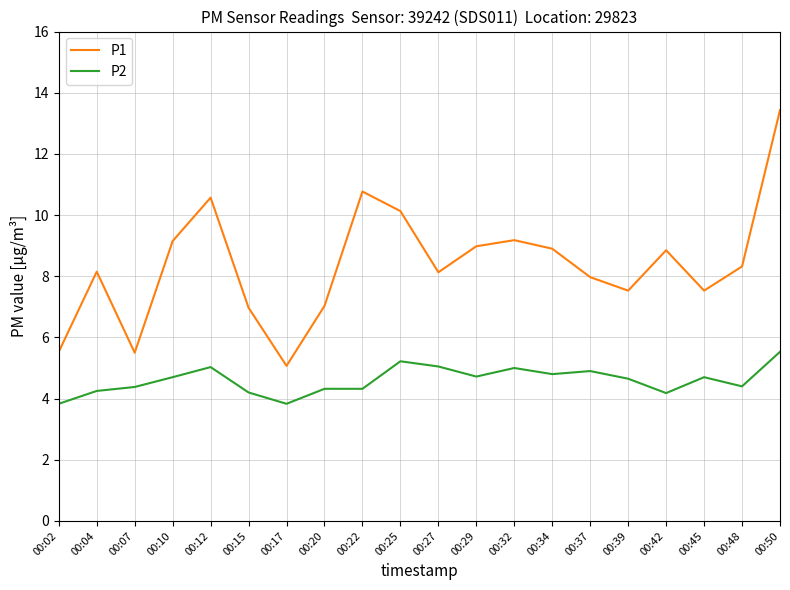

True or false: P2 has more than 2 points higher than both neighbors.

True